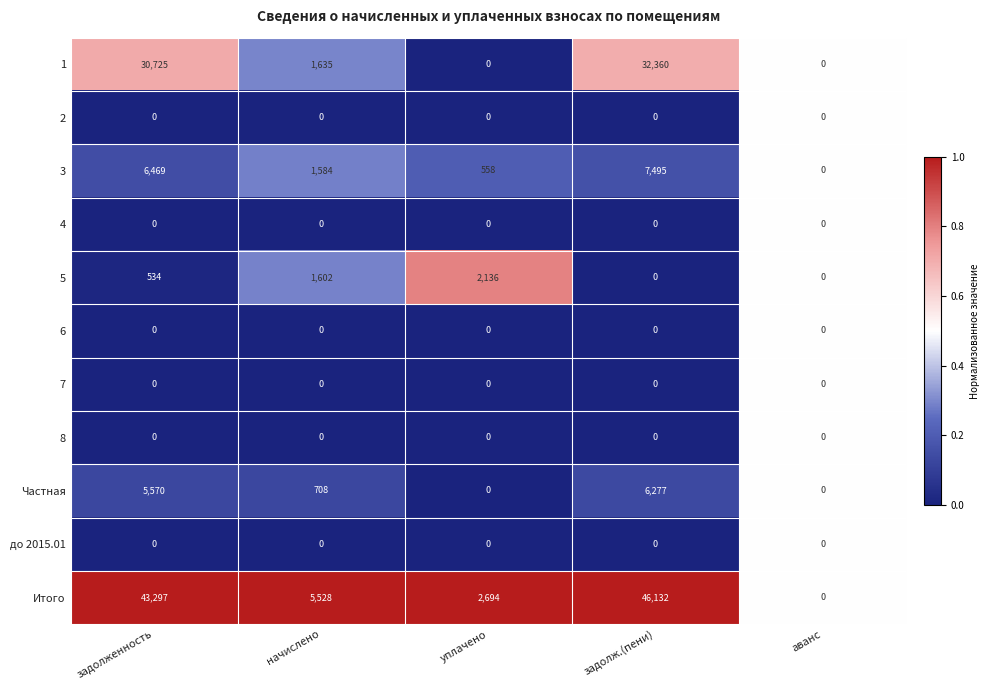

What is the difference between the Частная values at аванс and задолженность?

5570